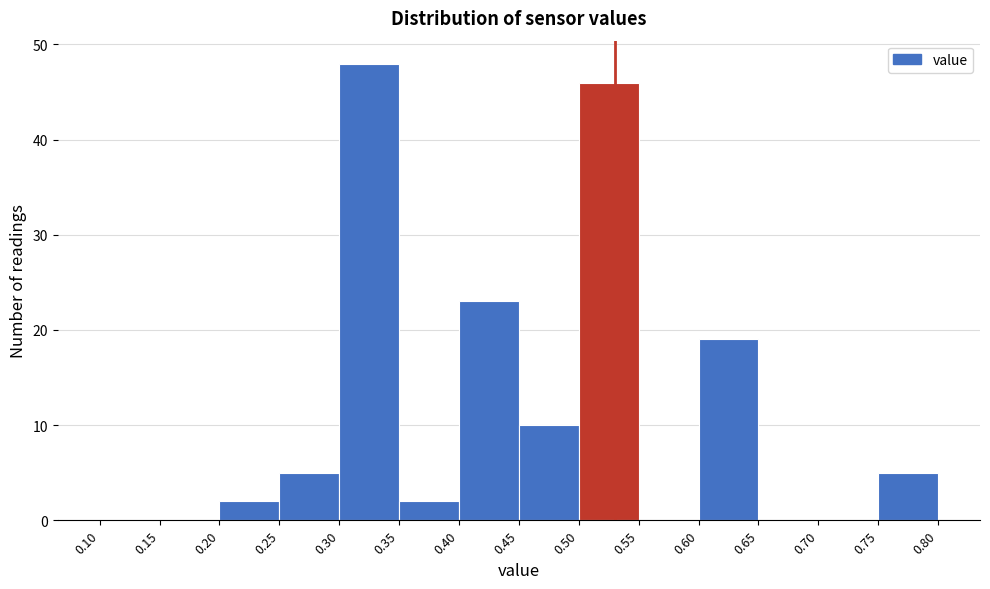

How tall is the bar that spans 0.40 to 0.45 on the x-axis? The values are not printed on the chart, so give them approximately, as read against the axis.

23